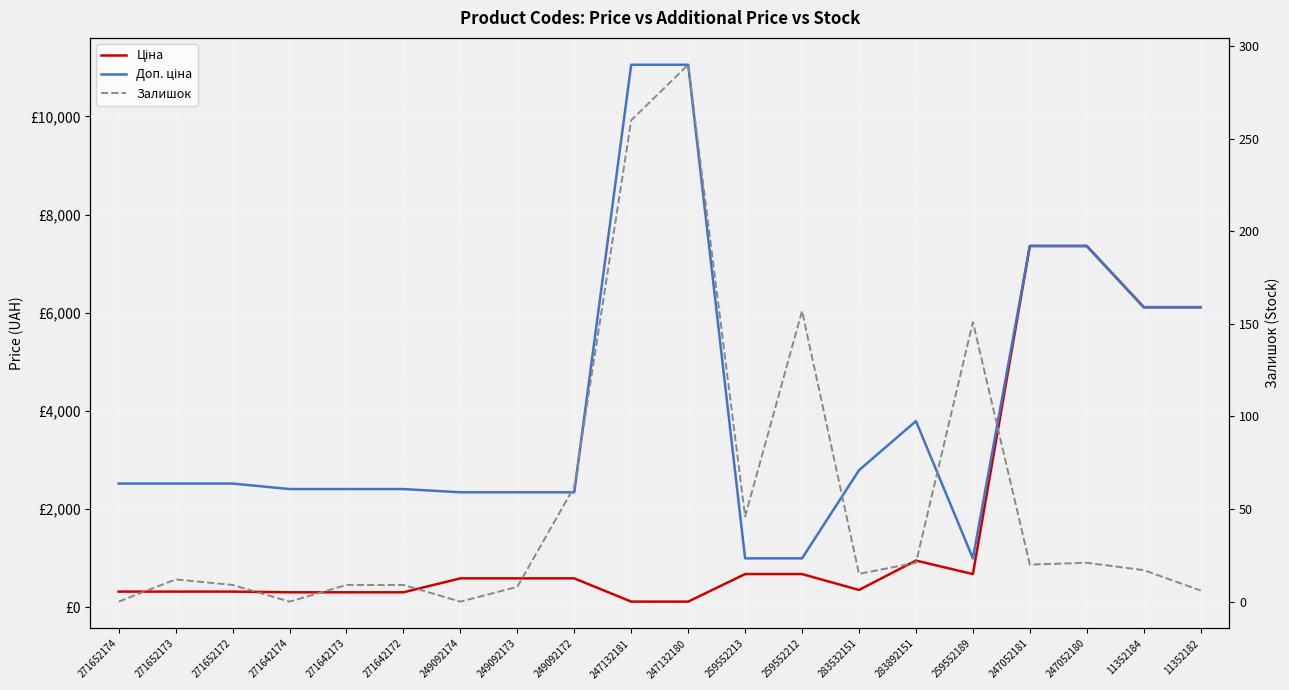

Which label corresponds to the largest value in the chart?

247132181